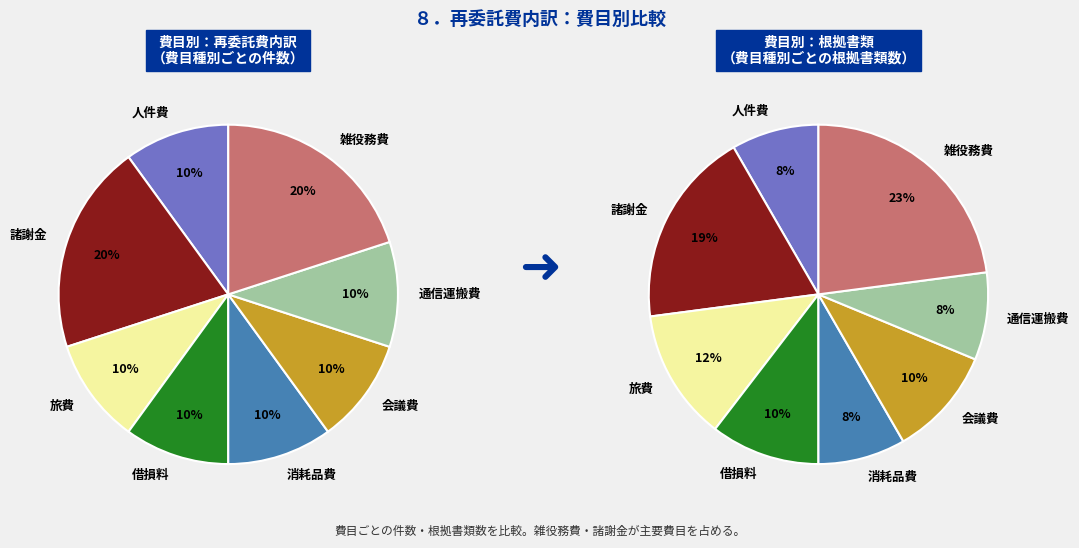

The 会議費 slice represents 10% of the pie. True or false?

True